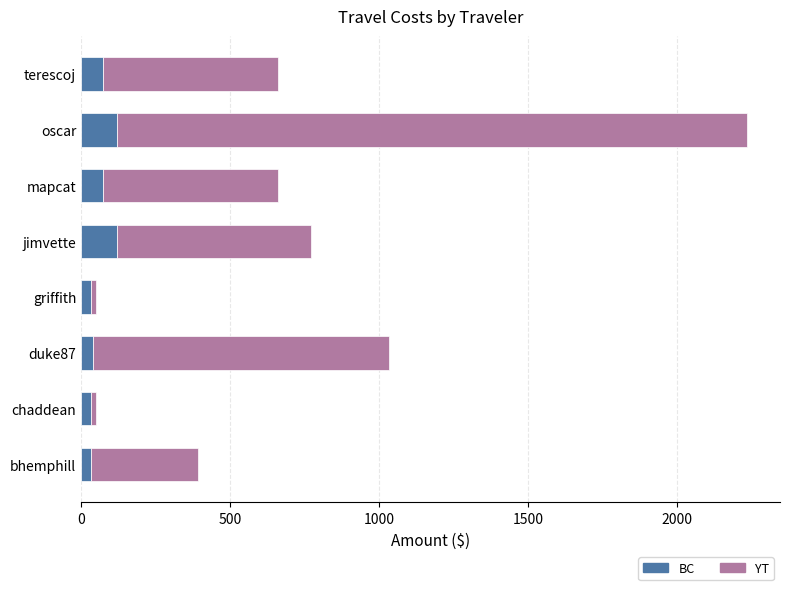

The BC series shows 40.3 at duke87. True or false?

True